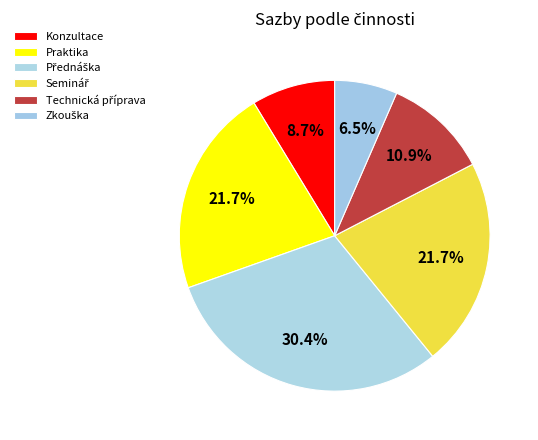

To the nearest percent, what percentage of the pie is Konzultace?

9%